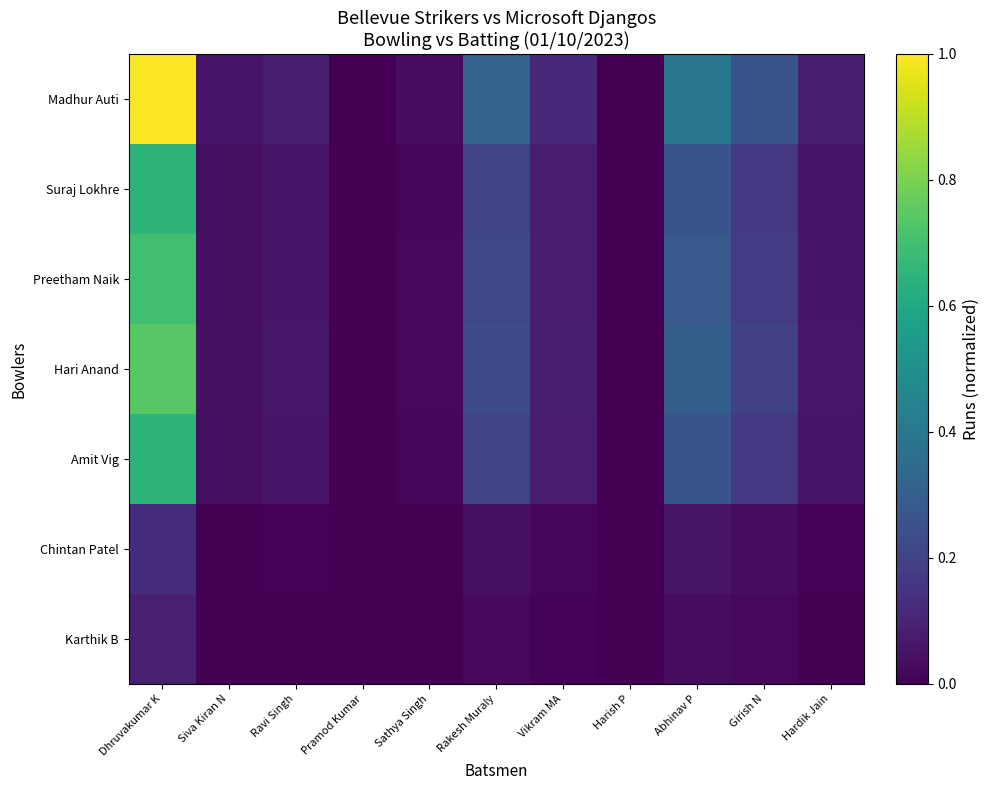

Reading right to left, extract all data points from this chart.

Madhur Auti: Hardik Jain=0.1	Girish N=0.3	Abhinav P=0.4	Harish P=0.0	Vikram MA=0.1	Rakesh Muraly=0.3	Sathya Singh=0.0	Pramod Kumar=0.0	Ravi Singh=0.1	Siva Kiran N=0.1	Dhruvakumar K=1.0
Suraj Lokhre: Hardik Jain=0.1	Girish N=0.2	Abhinav P=0.3	Harish P=0.0	Vikram MA=0.1	Rakesh Muraly=0.2	Sathya Singh=0.0	Pramod Kumar=0.0	Ravi Singh=0.1	Siva Kiran N=0.0	Dhruvakumar K=0.7
Preetham Naik: Hardik Jain=0.1	Girish N=0.2	Abhinav P=0.3	Harish P=0.0	Vikram MA=0.1	Rakesh Muraly=0.2	Sathya Singh=0.0	Pramod Kumar=0.0	Ravi Singh=0.1	Siva Kiran N=0.0	Dhruvakumar K=0.7
Hari Anand: Hardik Jain=0.1	Girish N=0.2	Abhinav P=0.3	Harish P=0.0	Vikram MA=0.1	Rakesh Muraly=0.2	Sathya Singh=0.0	Pramod Kumar=0.0	Ravi Singh=0.1	Siva Kiran N=0.0	Dhruvakumar K=0.7
Amit Vig: Hardik Jain=0.1	Girish N=0.2	Abhinav P=0.3	Harish P=0.0	Vikram MA=0.1	Rakesh Muraly=0.2	Sathya Singh=0.0	Pramod Kumar=0.0	Ravi Singh=0.1	Siva Kiran N=0.0	Dhruvakumar K=0.7
Chintan Patel: Hardik Jain=0.0	Girish N=0.0	Abhinav P=0.1	Harish P=0.0	Vikram MA=0.0	Rakesh Muraly=0.0	Sathya Singh=0.0	Pramod Kumar=0.0	Ravi Singh=0.0	Siva Kiran N=0.0	Dhruvakumar K=0.1
Karthik B: Hardik Jain=0.0	Girish N=0.0	Abhinav P=0.0	Harish P=0.0	Vikram MA=0.0	Rakesh Muraly=0.0	Sathya Singh=0.0	Pramod Kumar=0.0	Ravi Singh=0.0	Siva Kiran N=0.0	Dhruvakumar K=0.1